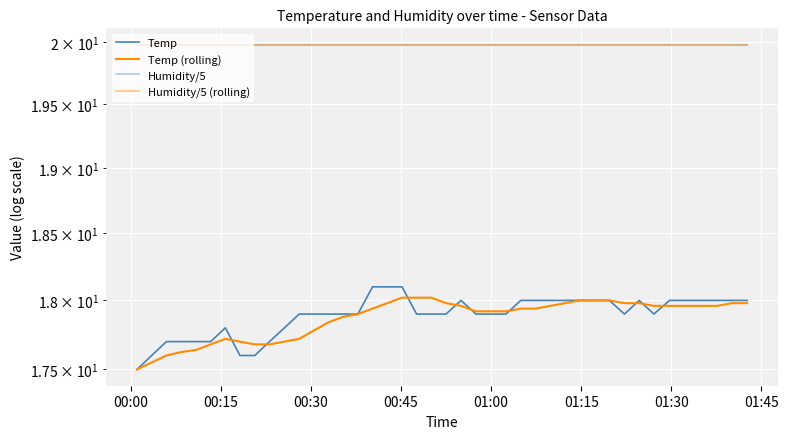

At which label does Humidity/5 reach its minimum?

00:00